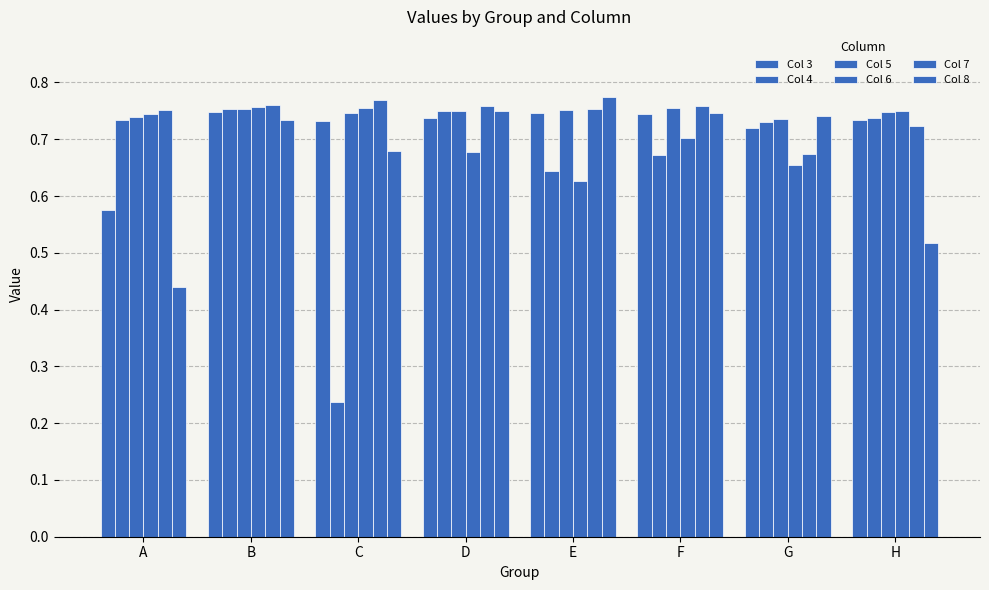

What is the value of the Col 8 bar at the 5th from the left?

0.8